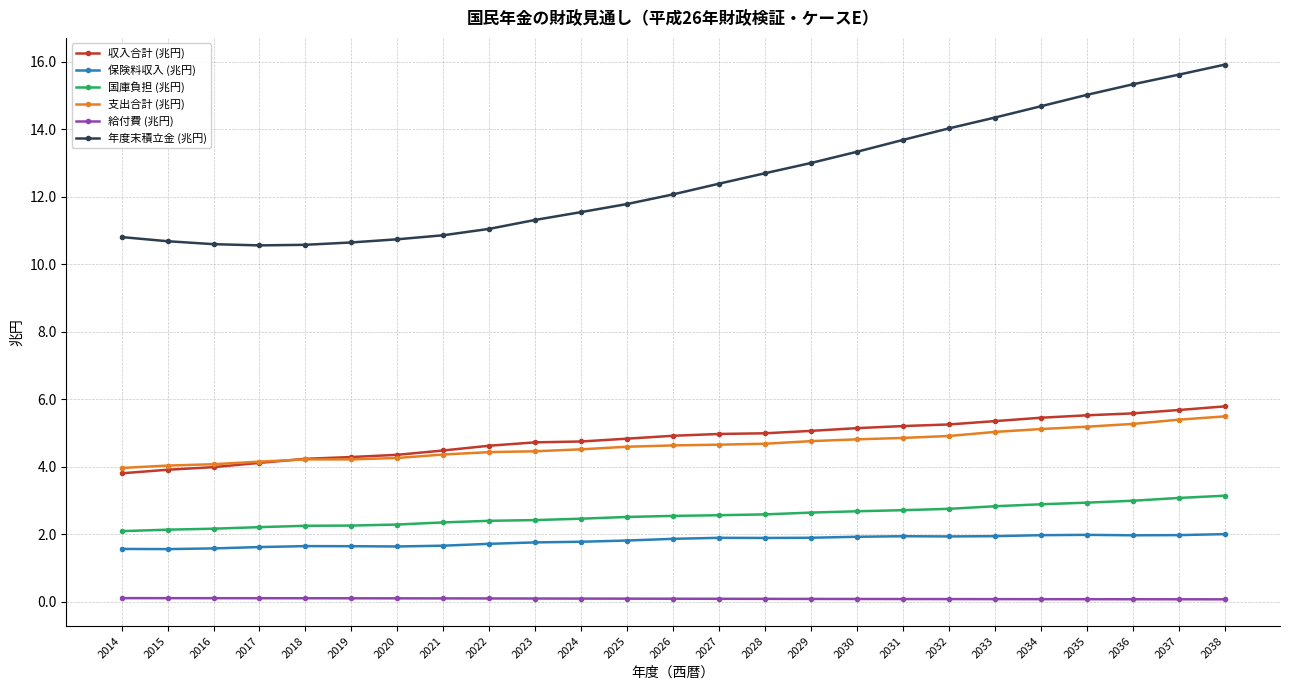

What is the spread (max minus min) of values at 2029?

12.9